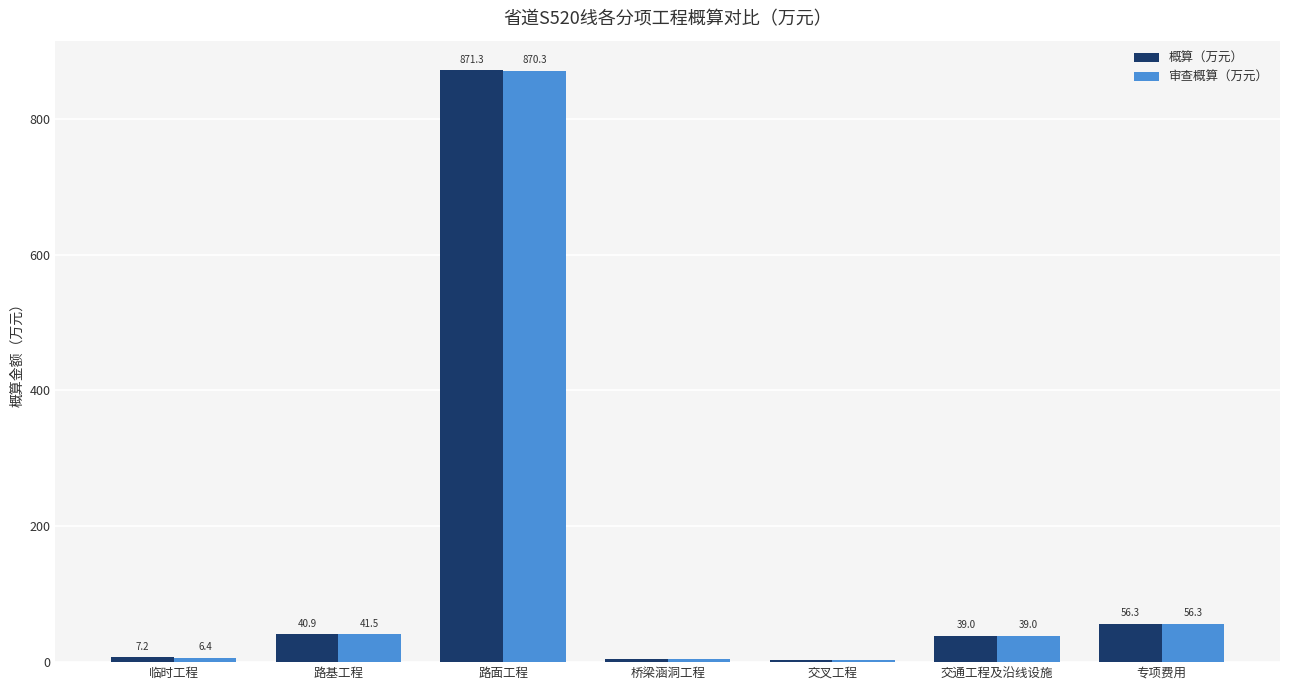

What is the highest value of the 审查概算（万元） series?

870.3